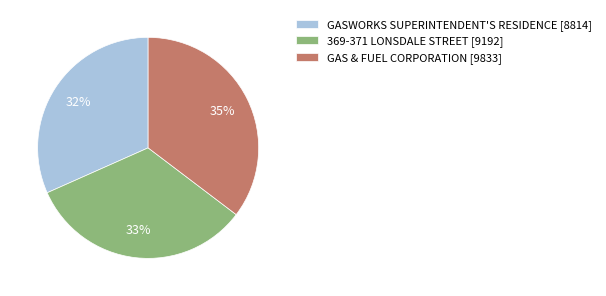

What is the ratio of the value at GAS & FUEL CORPORATION [9833] to the value at GASWORKS SUPERINTENDENT'S RESIDENCE [8814]?

1.1